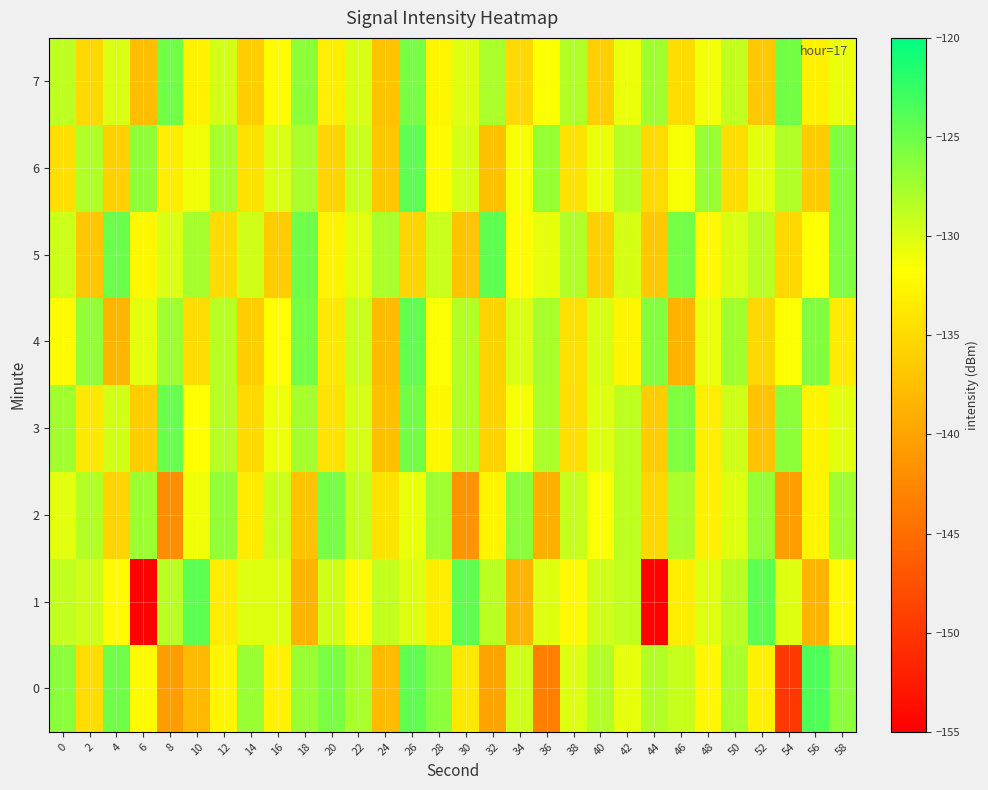

What is the spread (max minus min) of values at 40?

7.7